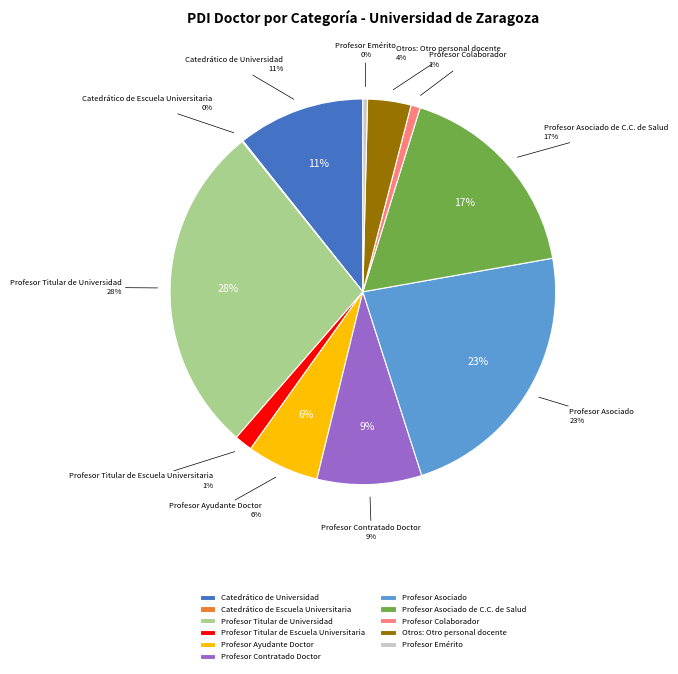

To the nearest percent, what percentage of the pie is Profesor Contratado Doctor?

9%